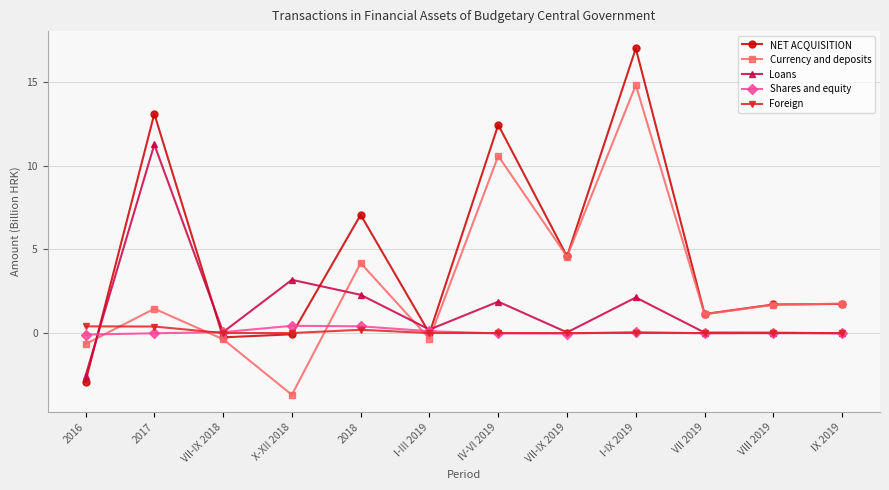

What are all the series names shown in the legend?

NET ACQUISITION, Currency and deposits, Loans, Shares and equity, Foreign